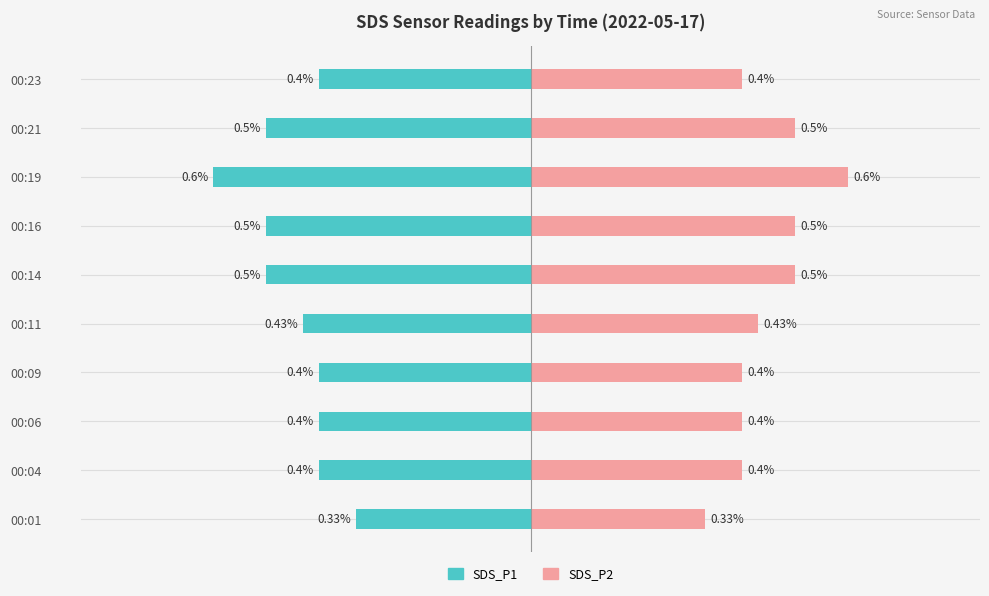

True or false: SDS_P1 has a value of -0.1 at 00:21.

False